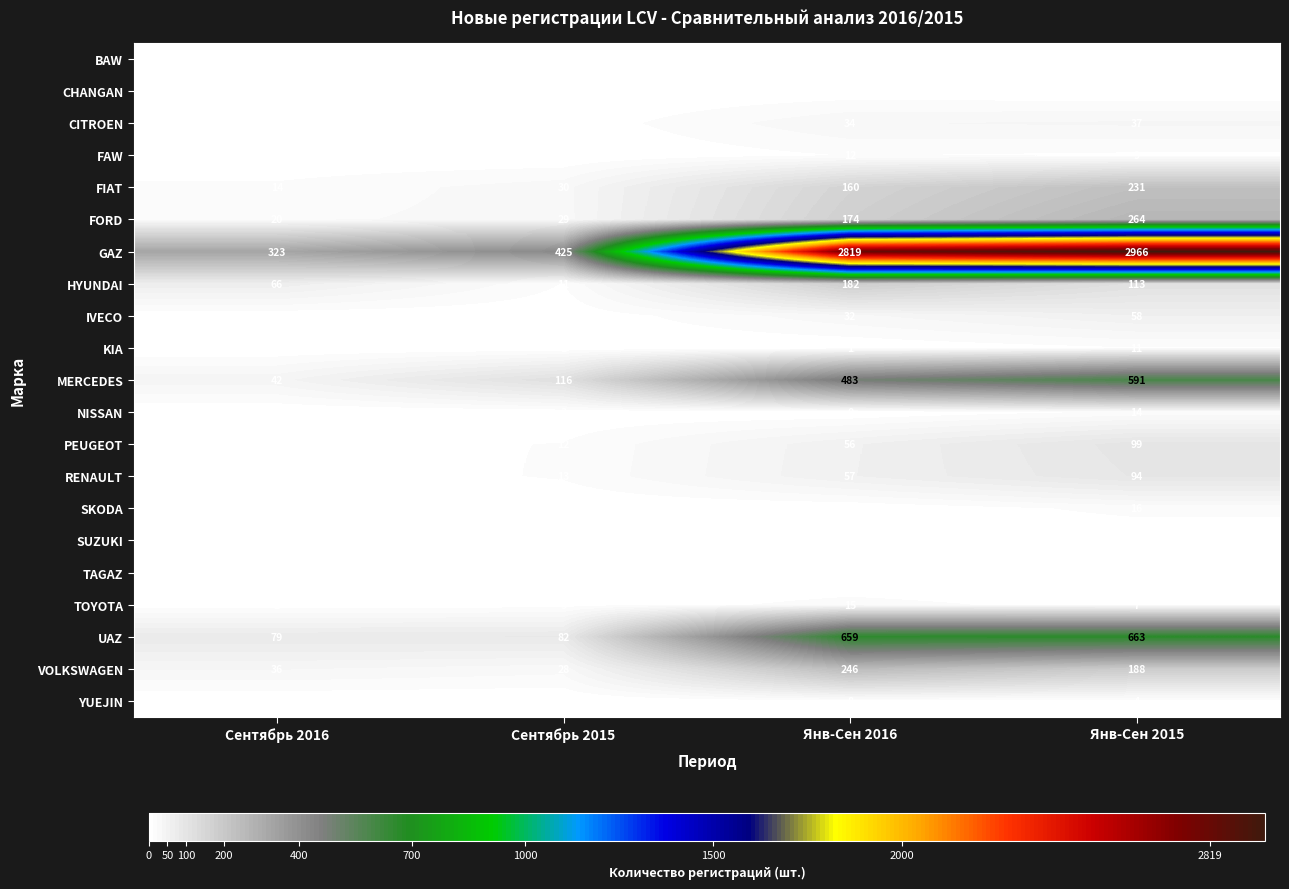

What is the difference between the second highest and second lowest values in the NISSAN series?

3